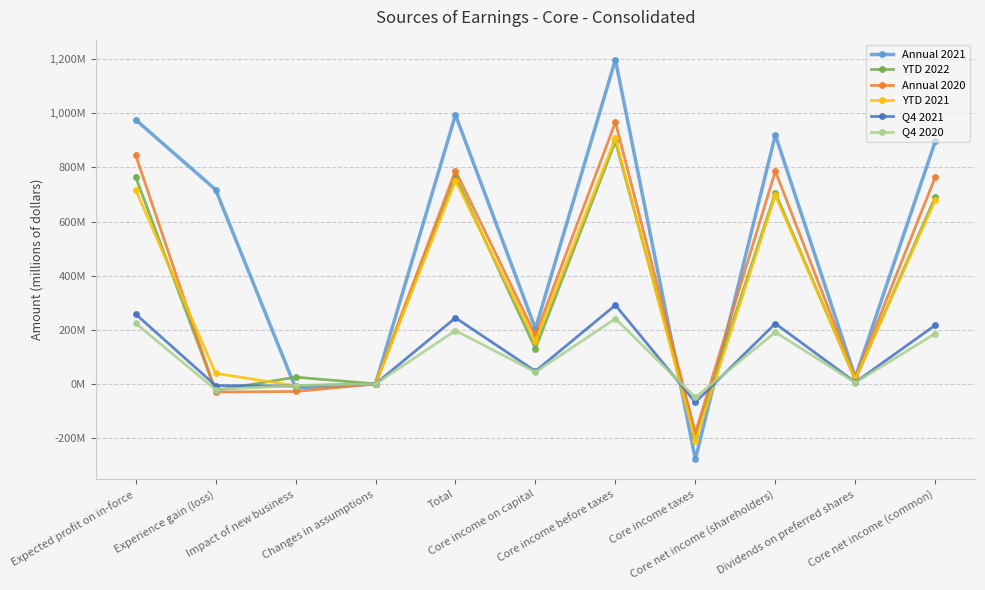

Reading left to right, extract all data points from this chart.

Annual 2021: Expected profit on in-force=976	Experience gain (loss)=718	Impact of new business=-15	Changes in assumptions=0	Total=994	Core income on capital=204	Core income before taxes=1198	Core income taxes=-278	Core net income (shareholders)=920	Dividends on preferred shares=24	Core net income (common)=896
YTD 2022: Expected profit on in-force=765	Experience gain (loss)=-24	Impact of new business=25	Changes in assumptions=0	Total=766	Core income on capital=130	Core income before taxes=896	Core income taxes=-190	Core net income (shareholders)=706	Dividends on preferred shares=15	Core net income (common)=691
Annual 2020: Expected profit on in-force=846	Experience gain (loss)=-30	Impact of new business=-28	Changes in assumptions=0	Total=788	Core income on capital=179	Core income before taxes=967	Core income taxes=-181	Core net income (shareholders)=786	Dividends on preferred shares=22	Core net income (common)=764
YTD 2021: Expected profit on in-force=718	Experience gain (loss)=39	Impact of new business=-7	Changes in assumptions=0	Total=750	Core income on capital=157	Core income before taxes=907	Core income taxes=-210	Core net income (shareholders)=697	Dividends on preferred shares=18	Core net income (common)=679
Q4 2021: Expected profit on in-force=258	Experience gain (loss)=-6	Impact of new business=-8	Changes in assumptions=0	Total=244	Core income on capital=47	Core income before taxes=291	Core income taxes=-68	Core net income (shareholders)=223	Dividends on preferred shares=6	Core net income (common)=217
Q4 2020: Expected profit on in-force=224	Experience gain (loss)=-21	Impact of new business=-6	Changes in assumptions=0	Total=197	Core income on capital=44	Core income before taxes=241	Core income taxes=-50	Core net income (shareholders)=191	Dividends on preferred shares=5	Core net income (common)=186